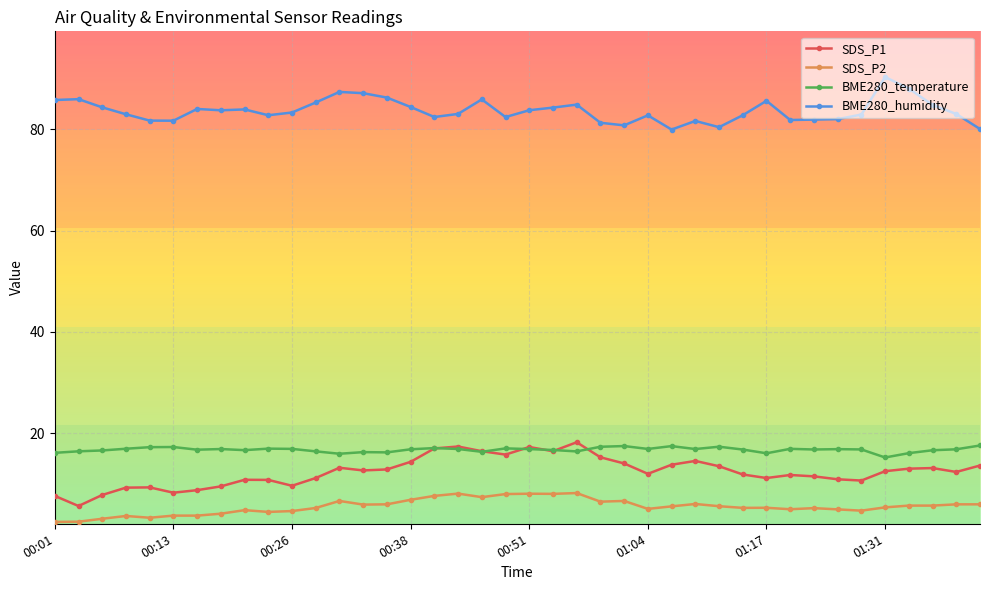

True or false: BME280_humidity and BME280_temperature cross at least once.

False